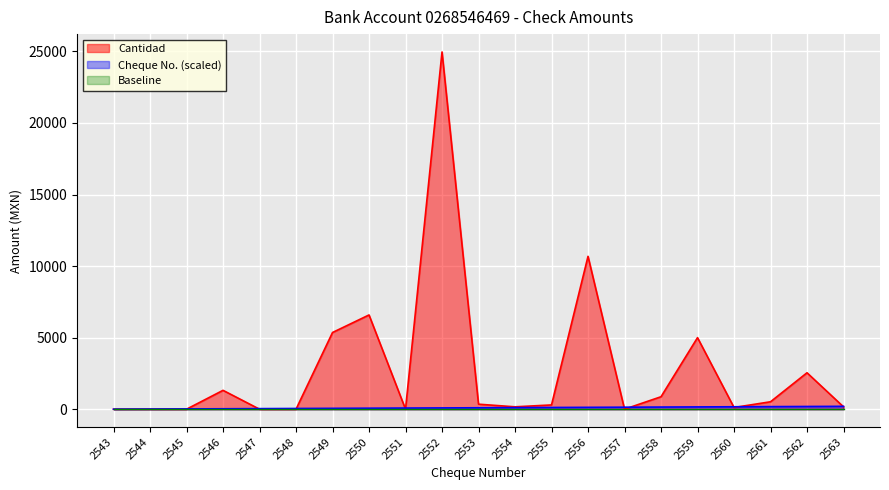

Reading left to right, transcribe all the data shown in this chart.

Cheque Number: 0.0	10.0	20.0	30.0	40.0	50.0	60.0	70.0	80.0	90.0	100.0	110.0	120.0	130.0	140.0	150.0	160.0	170.0	180.0	190.0	200.0
Cantidad: 0.0	0.0	0.0	1318.3	0.0	0.0	5359.7	6586.0	0.0	24963.2	350.0	166.0	298.0	10681.9	0.0	870.8	5000.0	120.2	518.9	2545.8	166.0